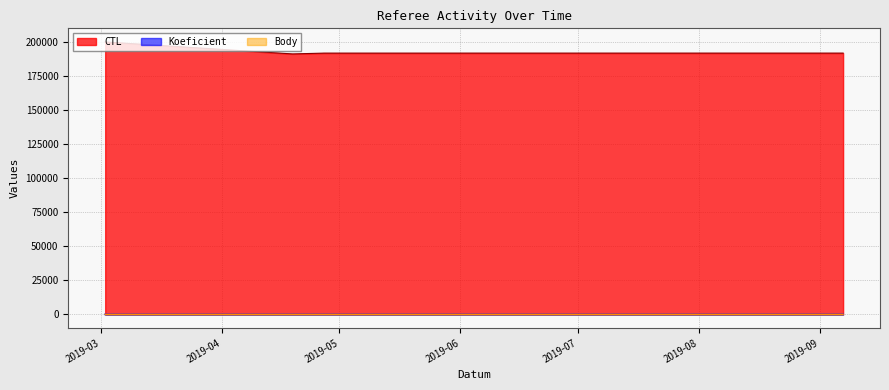

What is the maximum value shown in the chart?

199901